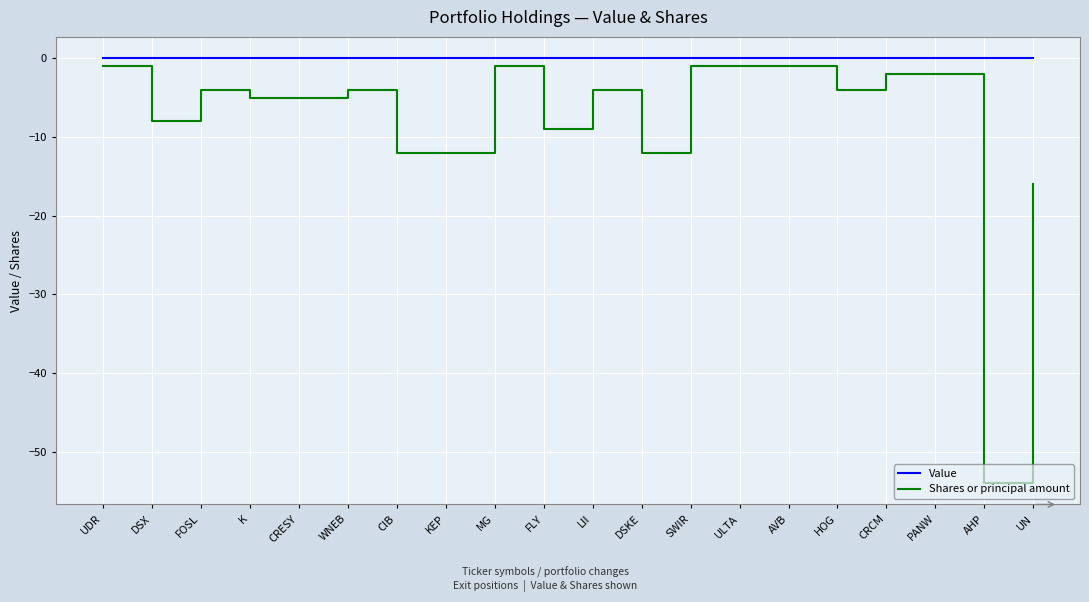

Reading left to right, what are all the values shown in this chart?

Value: 0	0	0	0	0	0	0	0	0	0	0	0	0	0	0	0	0	0	0	0
Shares or principal amount: -1	-8	-4	-5	-5	-4	-12	-12	-1	-9	-4	-12	-1	-1	-1	-4	-2	-2	-54	-16